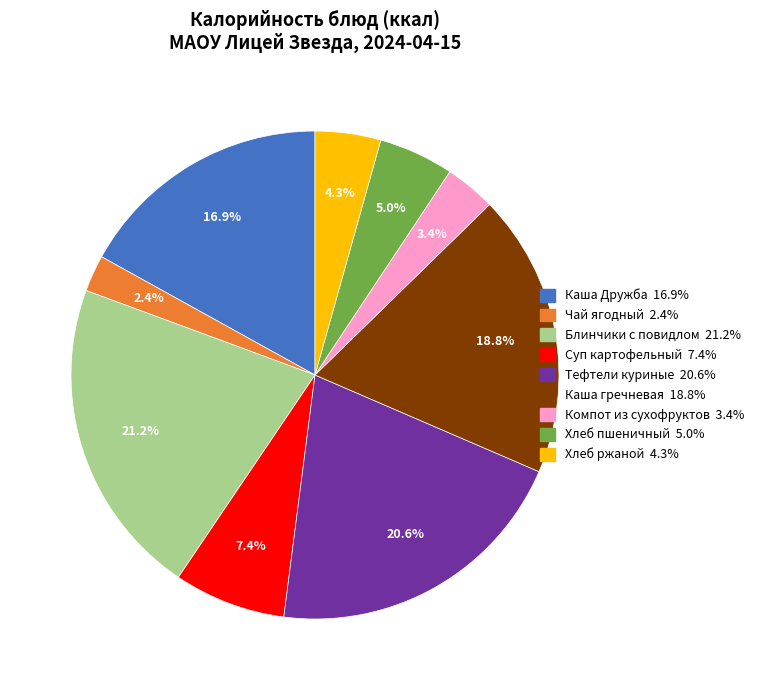

Rank the categories by value from highest to lowest.

Блинчики с повидлом, Тефтели куриные, Каша гречневая, Каша Дружба, Суп картофельный, Хлеб пшеничный, Хлеб ржаной, Компот из сухофруктов, Чай ягодный